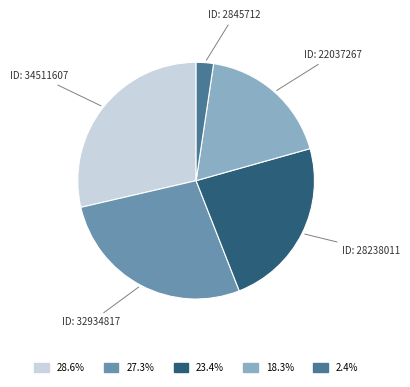

Count the number of slices in the pie.

5